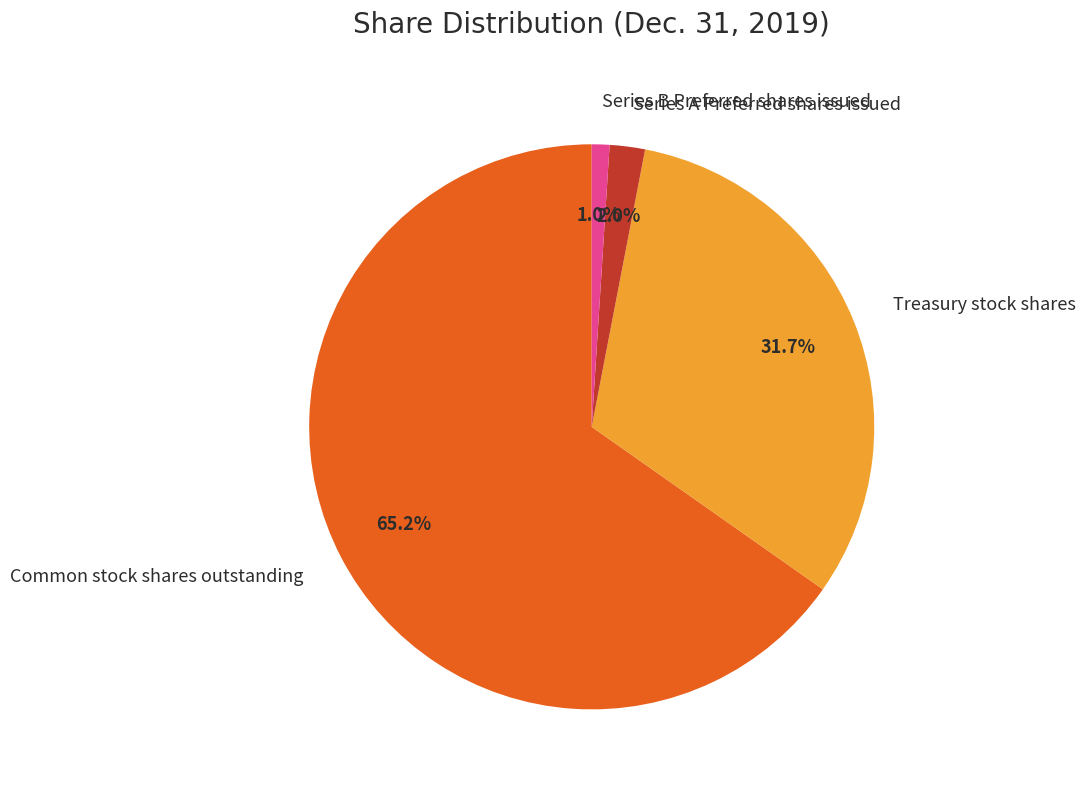

Does Treasury stock shares represent more than half of the total?

No